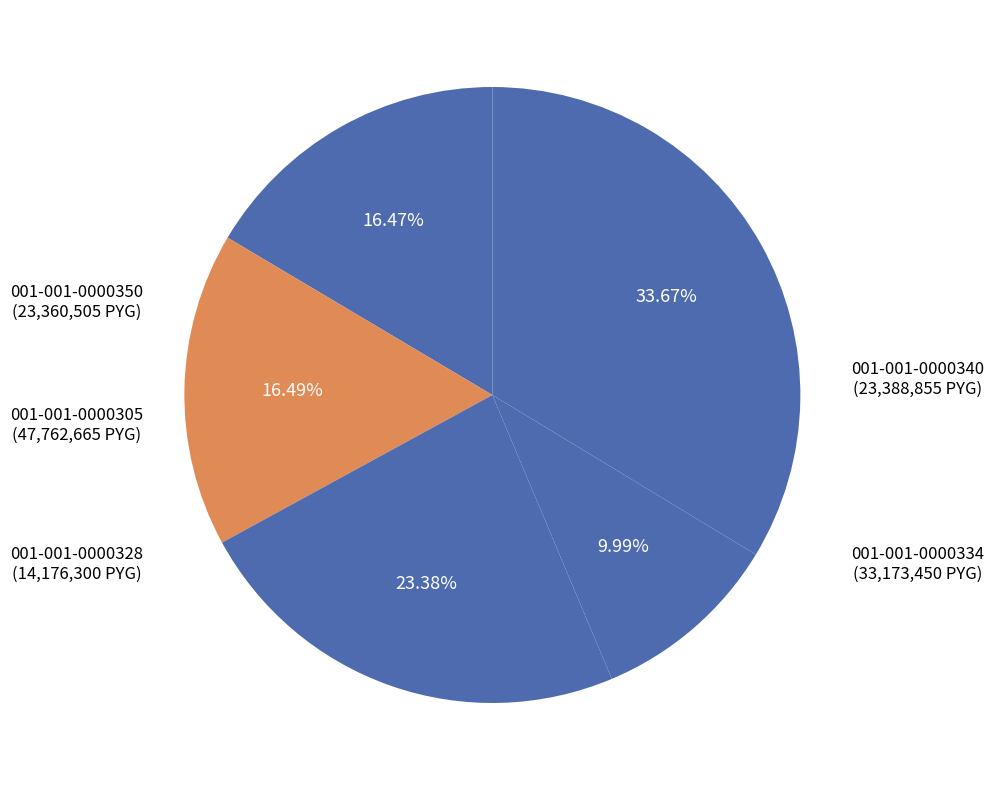

How many segments does this pie chart have?

5